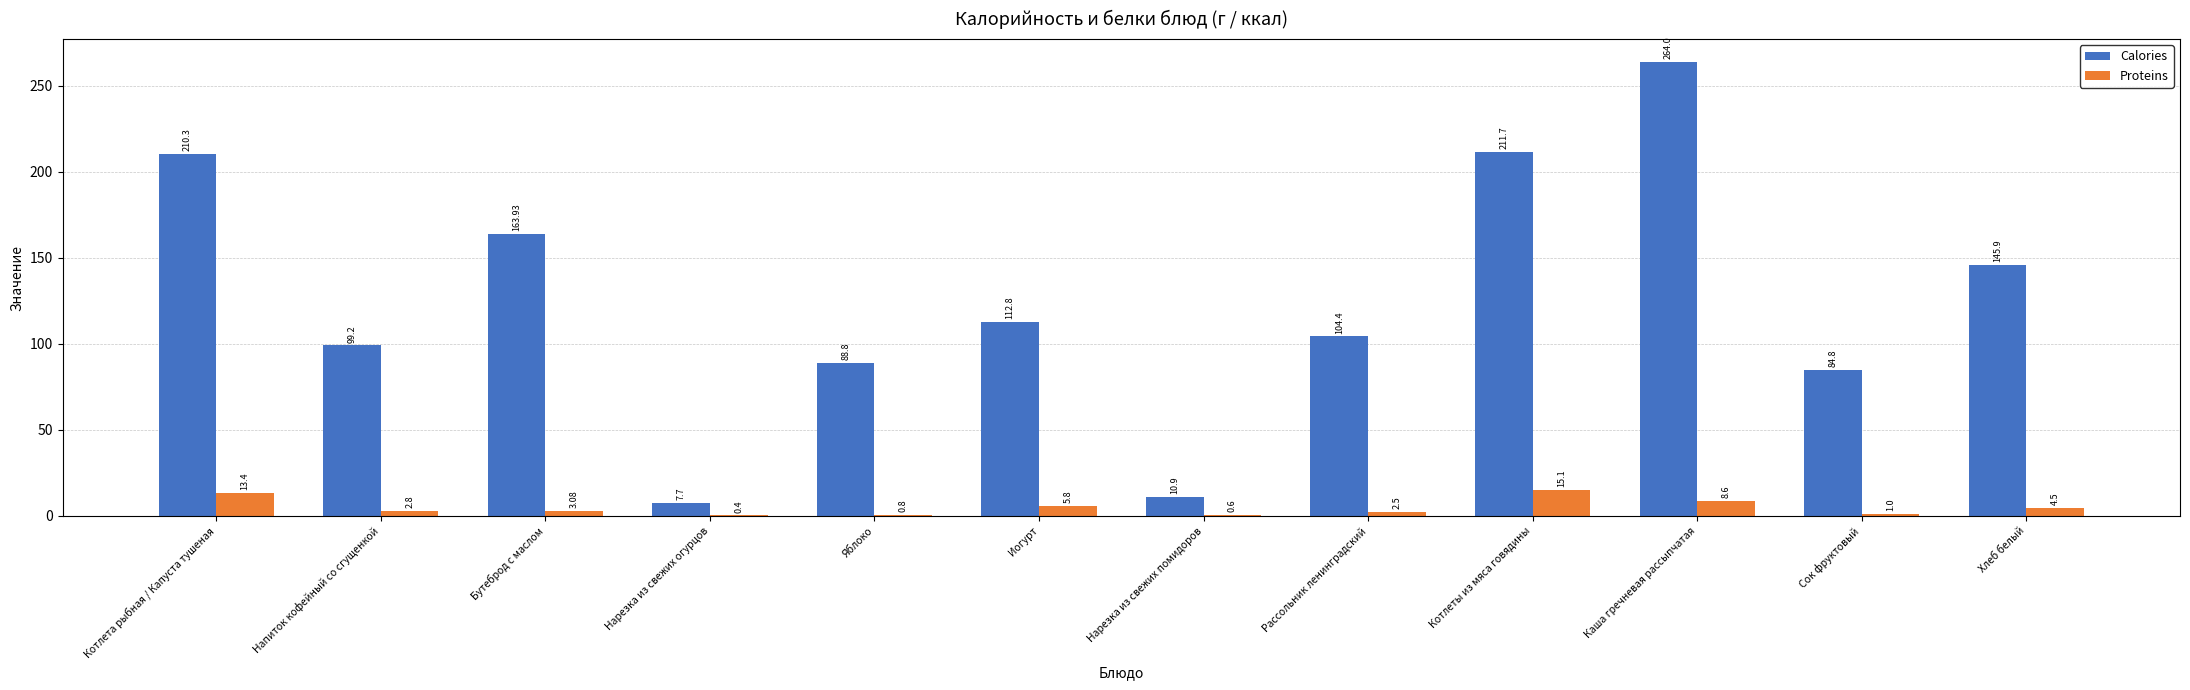

Which category has the highest value in the Proteins series?

Котлеты из мяса говядины